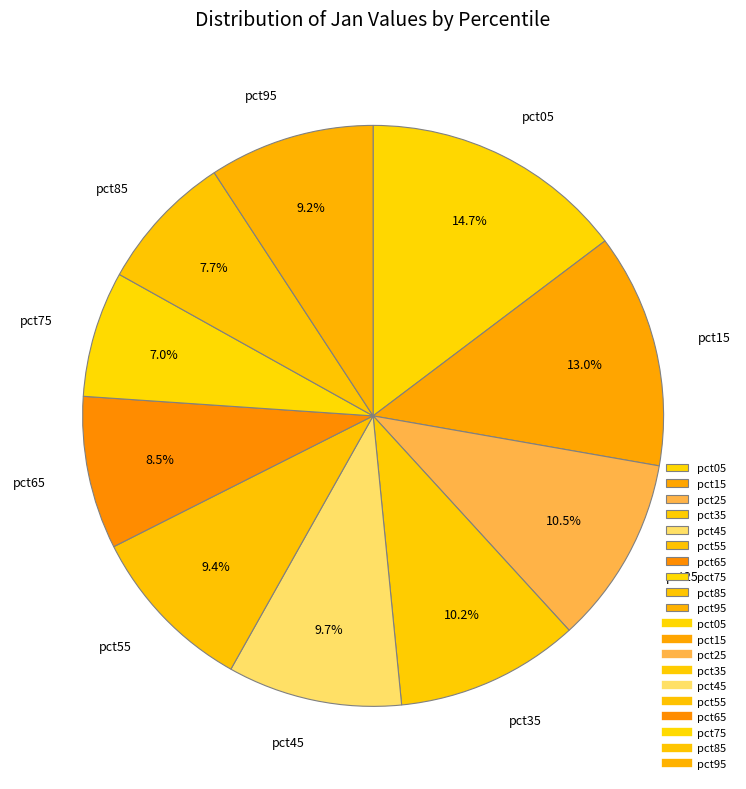

To the nearest percent, what portion does pct95 represent?

9%